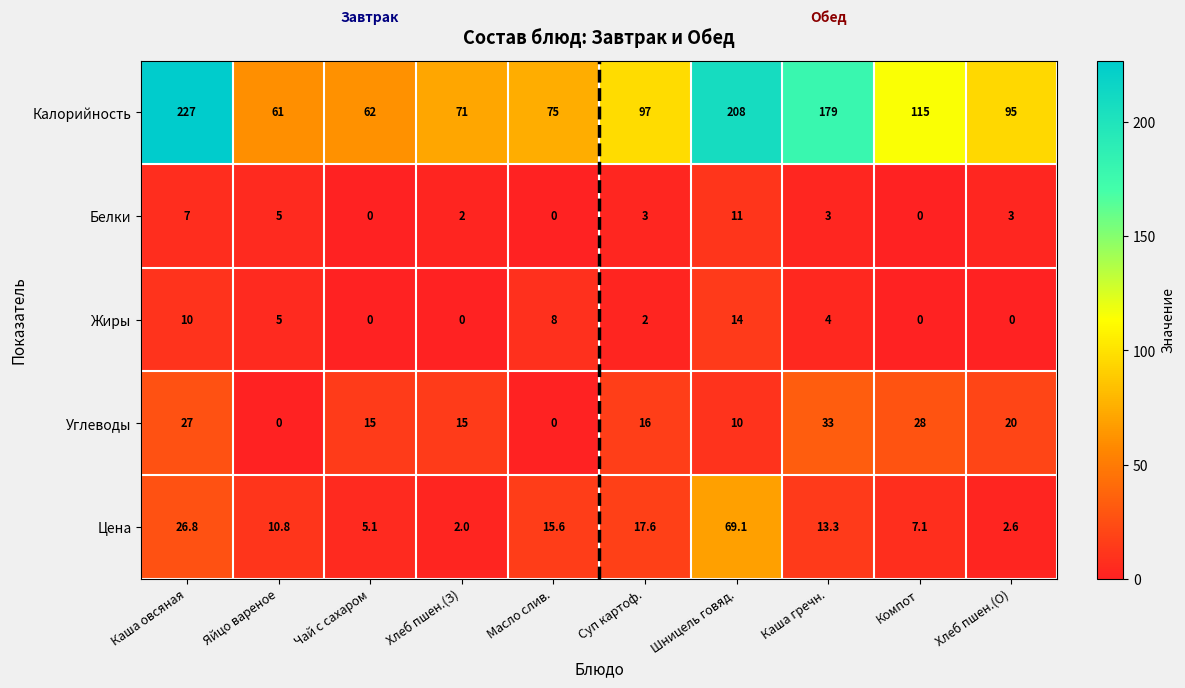

What is the sum of all Белки values?

34.0